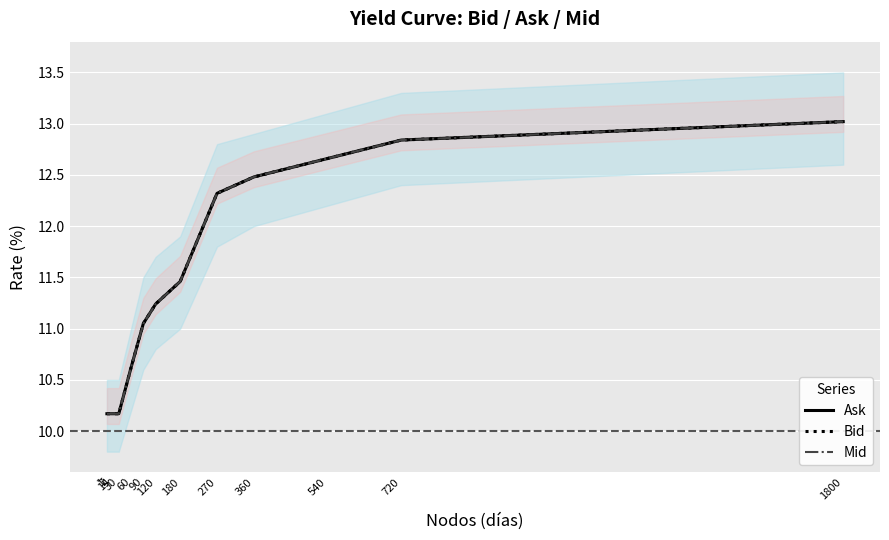

Which category has the lowest value in the Ask series?

1